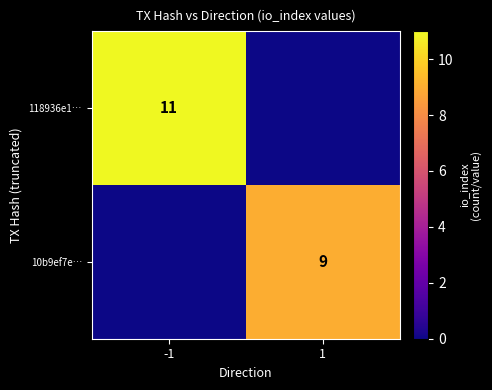

True or false: 118936e1… has a value of 11 at -1.

True